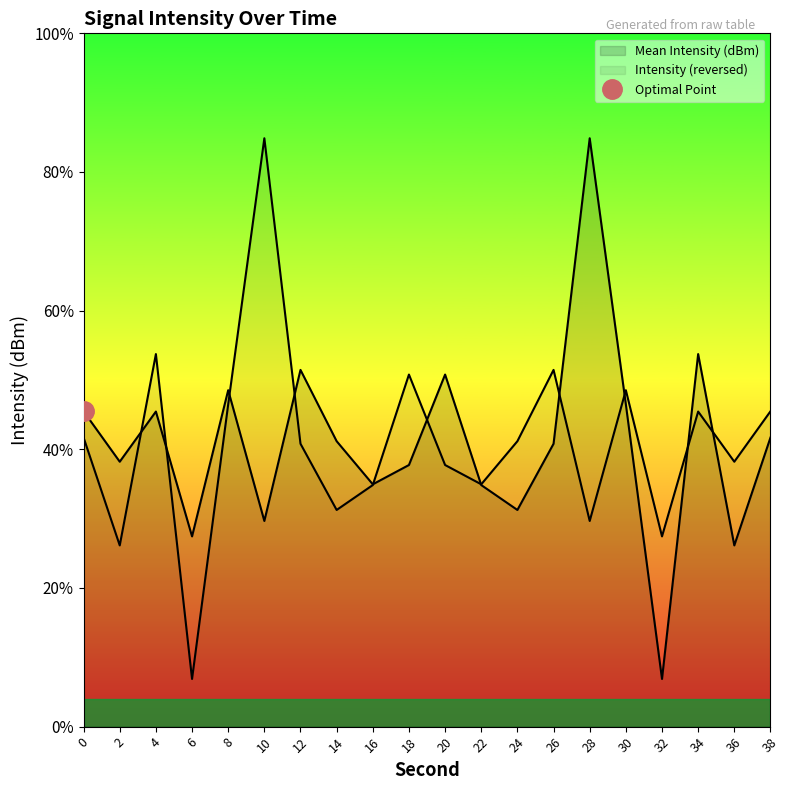

True or false: there are more than 1 points higher than both neighbors.

True